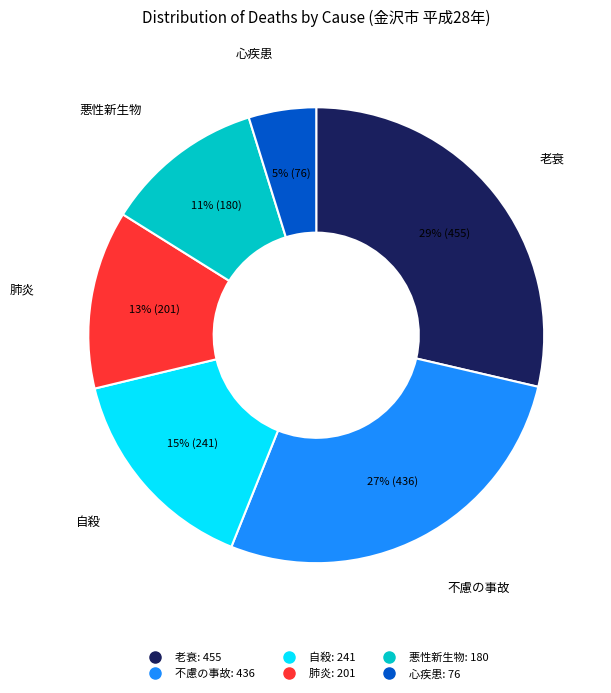

Which has a higher value, 心疾患 or 自殺?

自殺